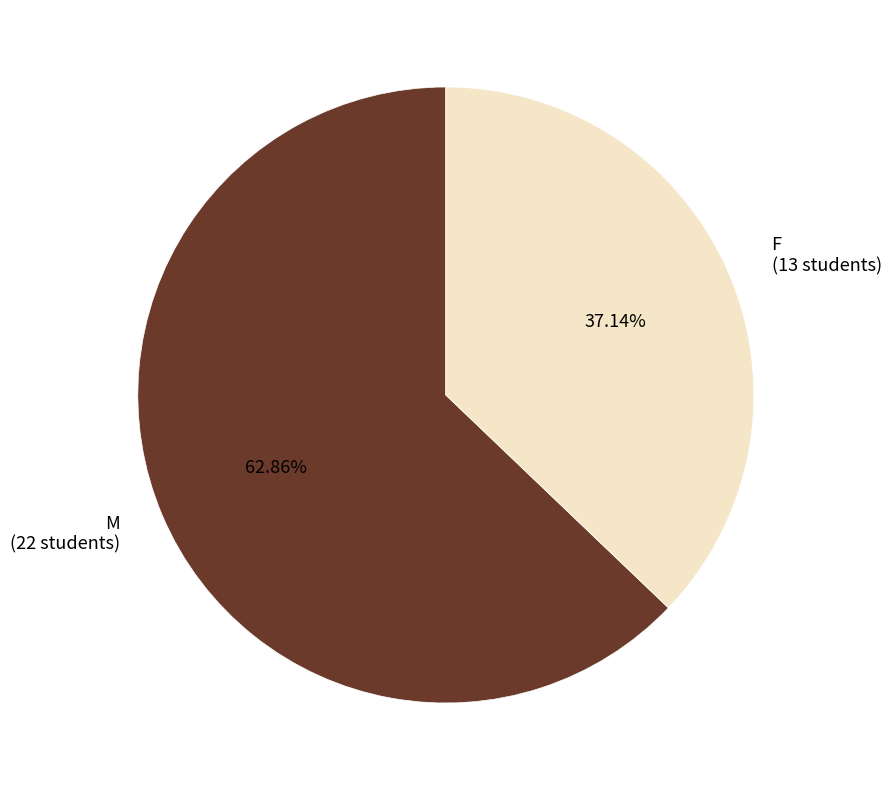

Which slice is the smallest?

F